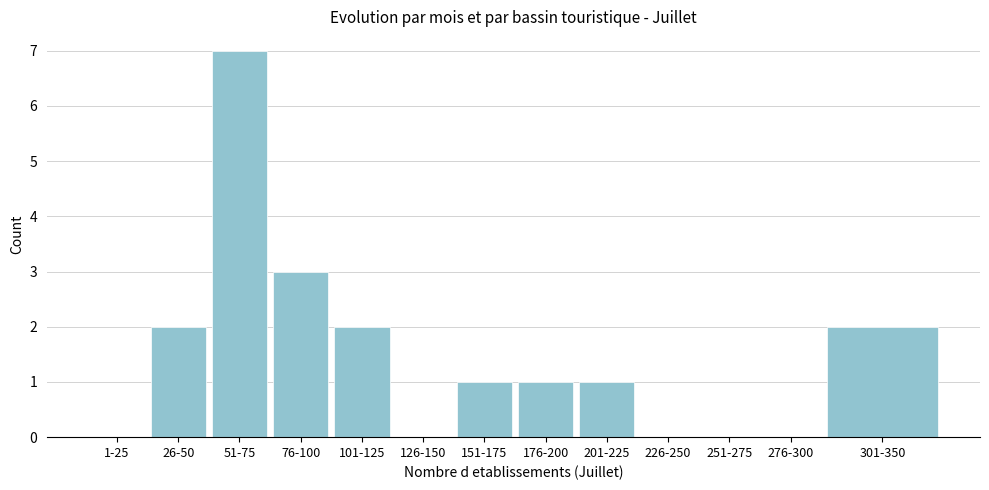

Reading left to right, what are all the values shown in this chart?

1-25=0	26-50=2	51-75=7	76-100=3	101-125=2	126-150=0	151-175=1	176-200=1	201-225=1	226-250=0	251-275=0	276-300=0	301-350=2